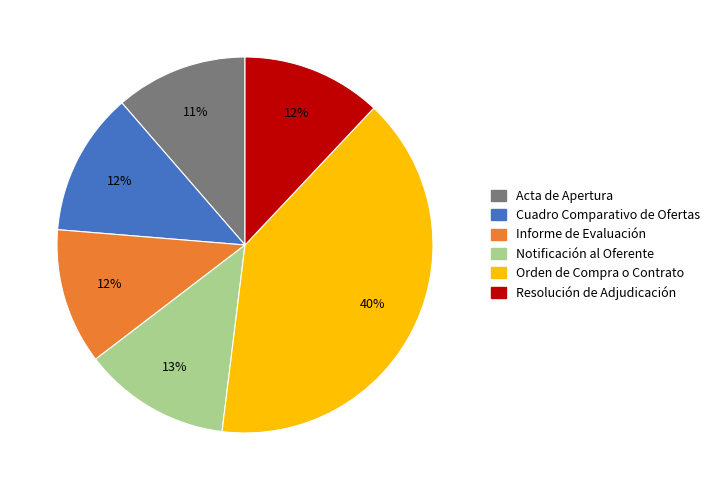

Is there any slice that represents more than half of the pie?

No